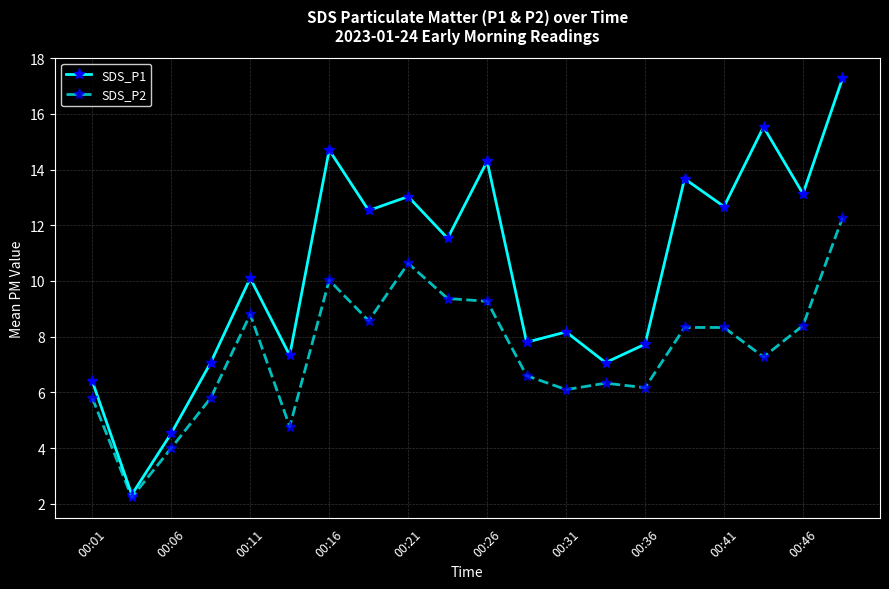

What is the greatest value displayed?

17.3